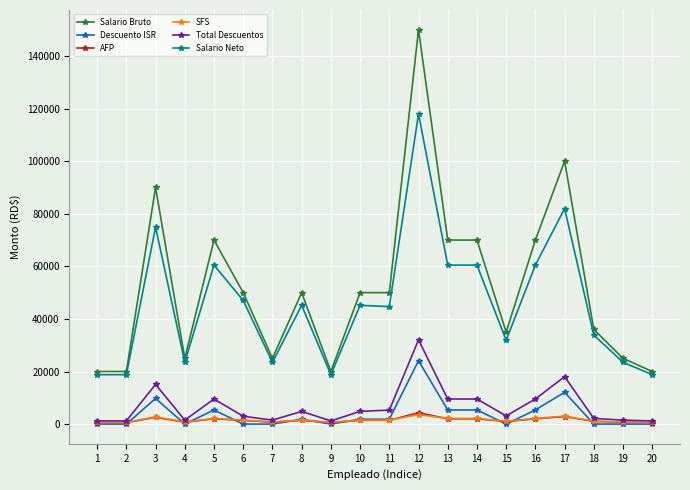

The value of Salario Bruto at 1 is 20000.0. True or false?

True